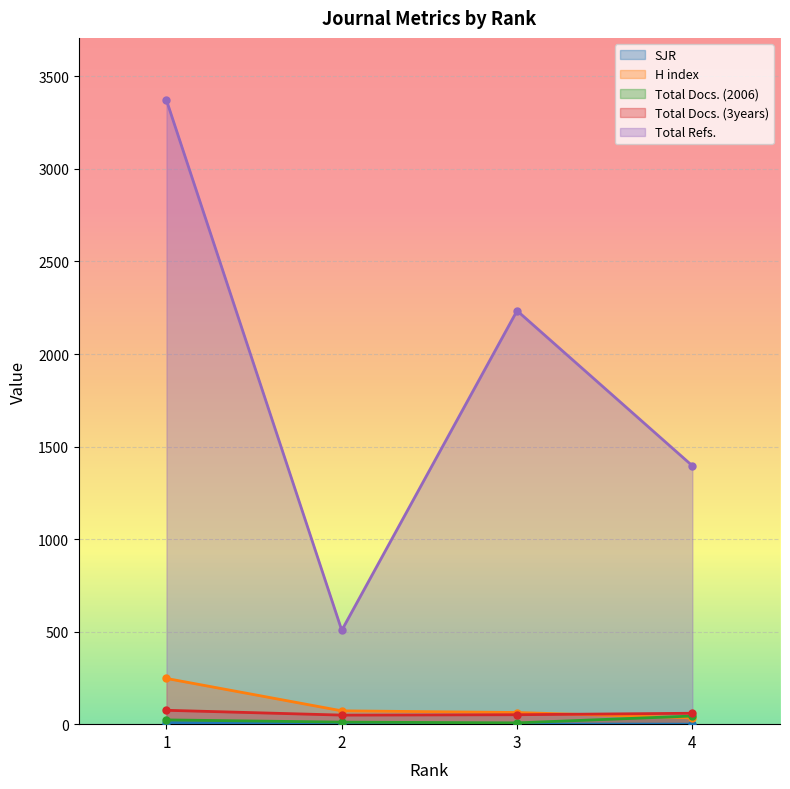

What is the difference between the second highest and minimum values in the Total Docs. (2006) series?

16